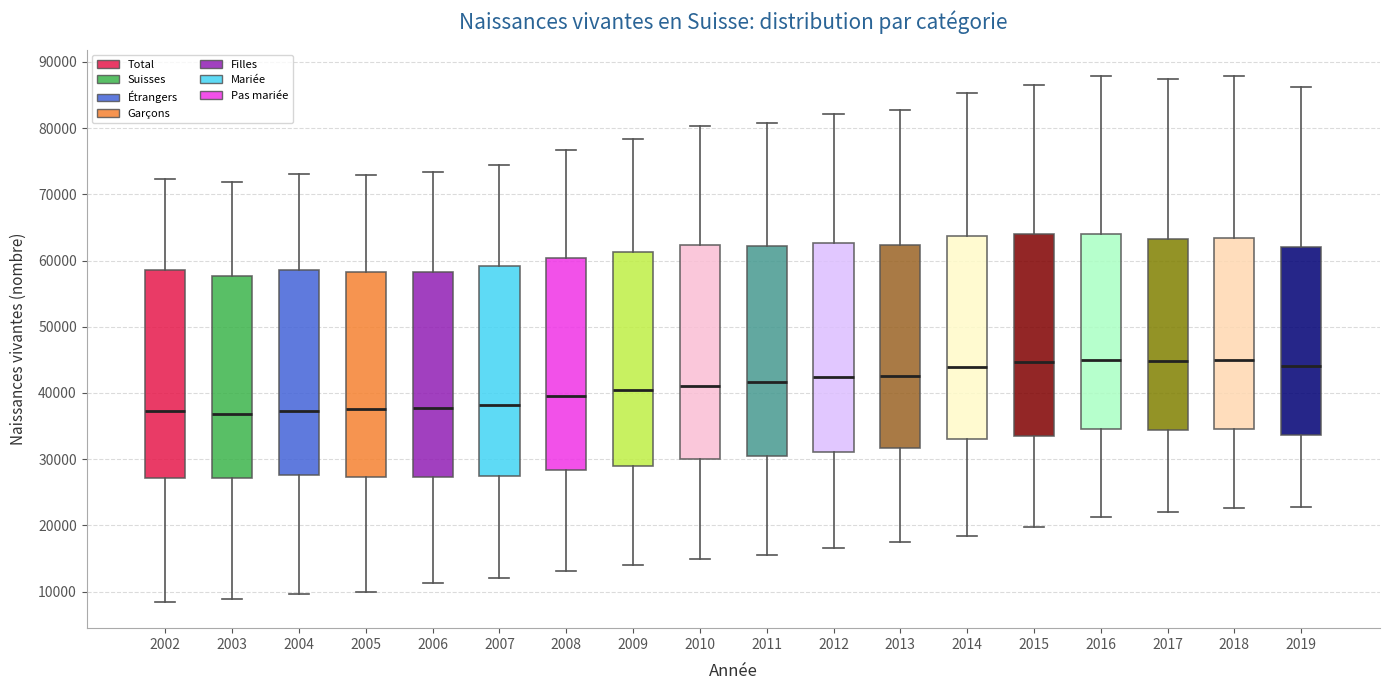

Where is the lower edge of the box at x = 2017 on the y-axis? The values are not printed on the chart, so give them approximately, as read against the axis.

34000